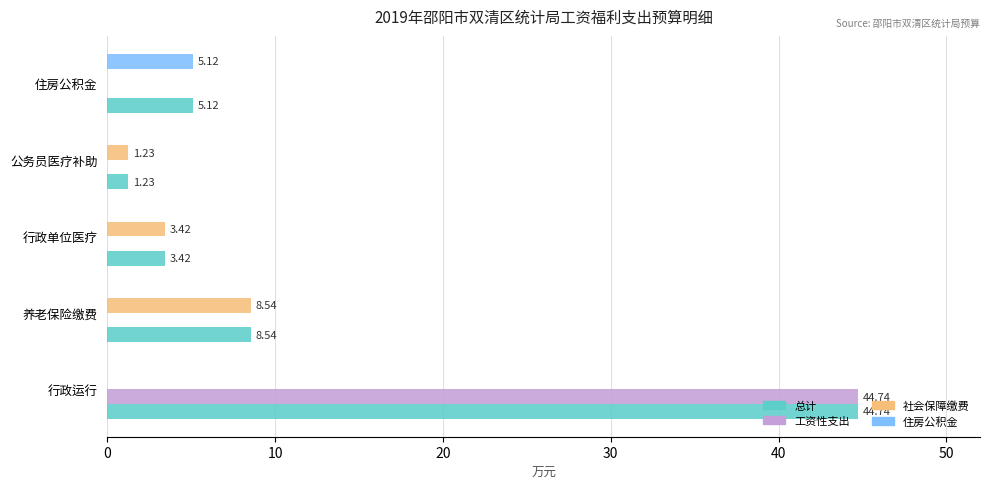

How many 住房公积金 values are between 0 and 1?

4